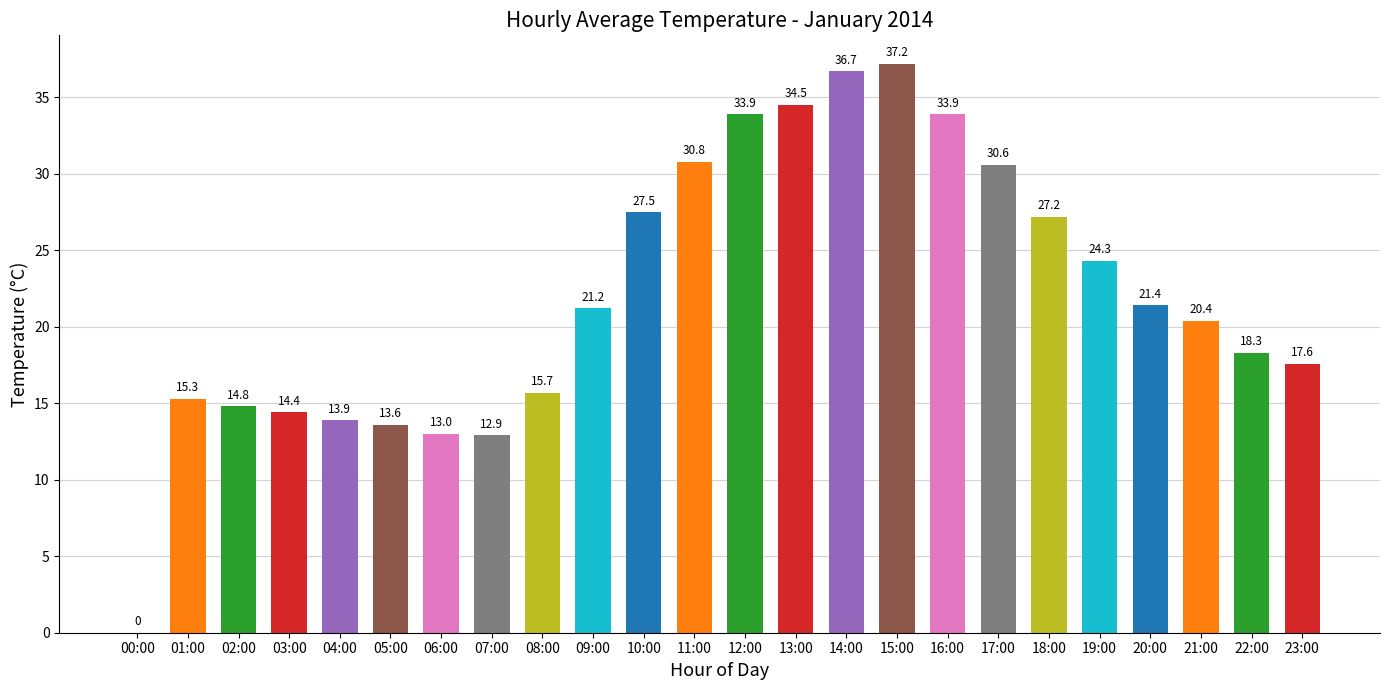

Which category has the highest value across all series?

15:00